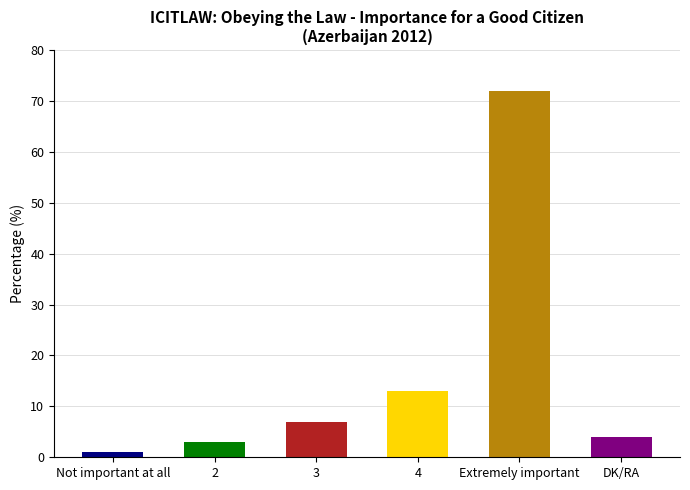

What position from the right is 4?

3